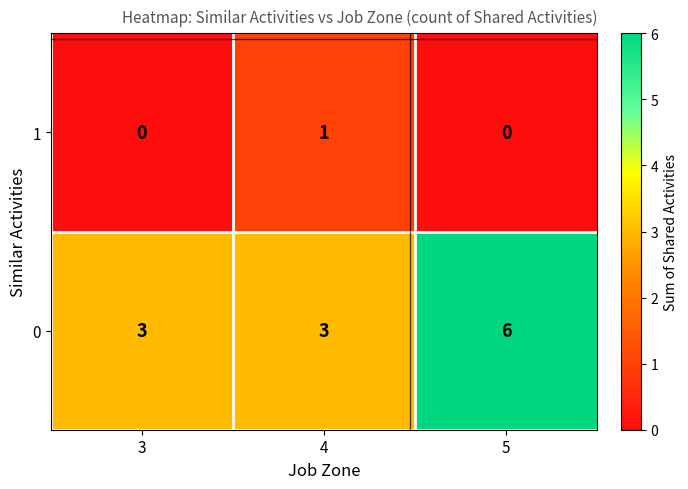

What is the total value across all series at 3?

3